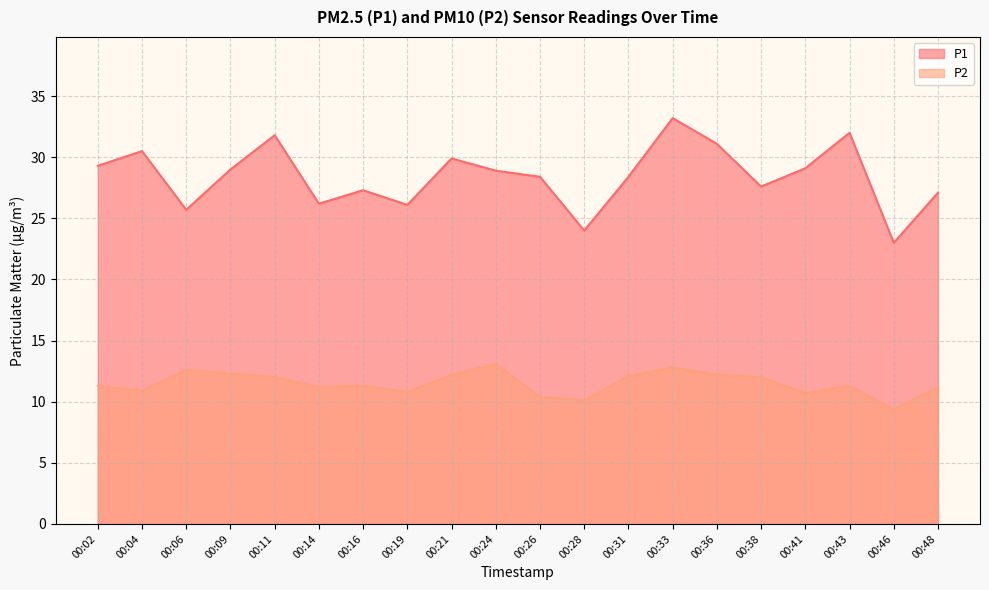

True or false: P1 has more than 1 interior local peaks.

True